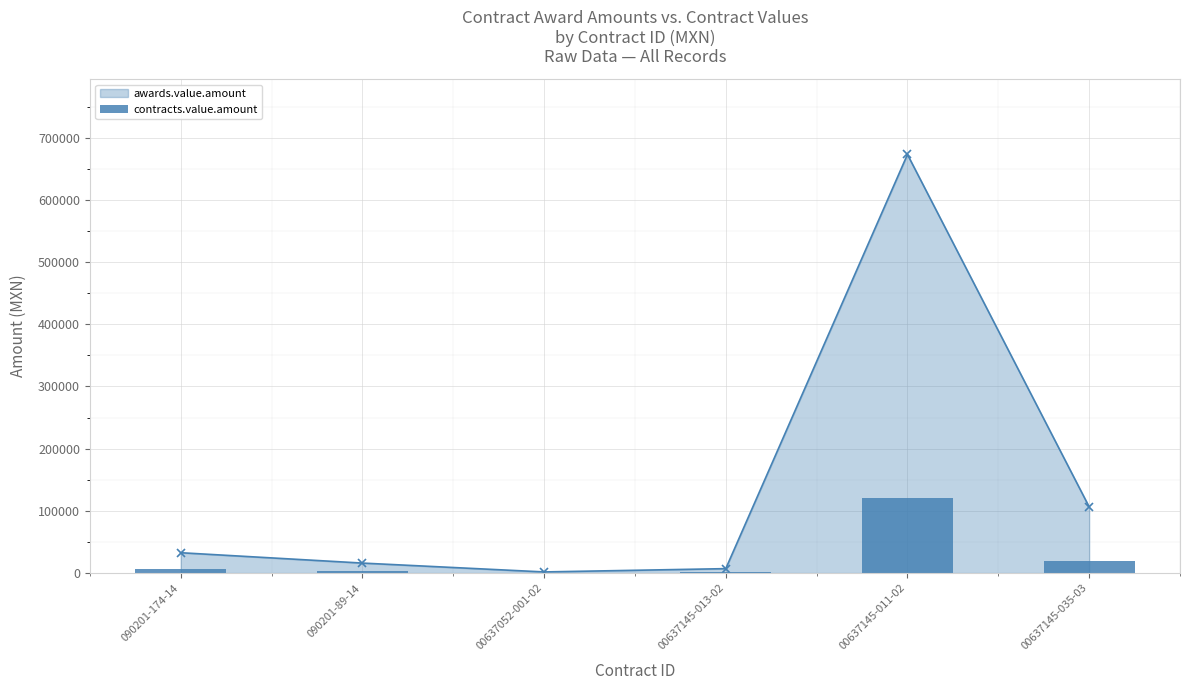

Which label corresponds to the smallest value in the chart?

00637052-001-02